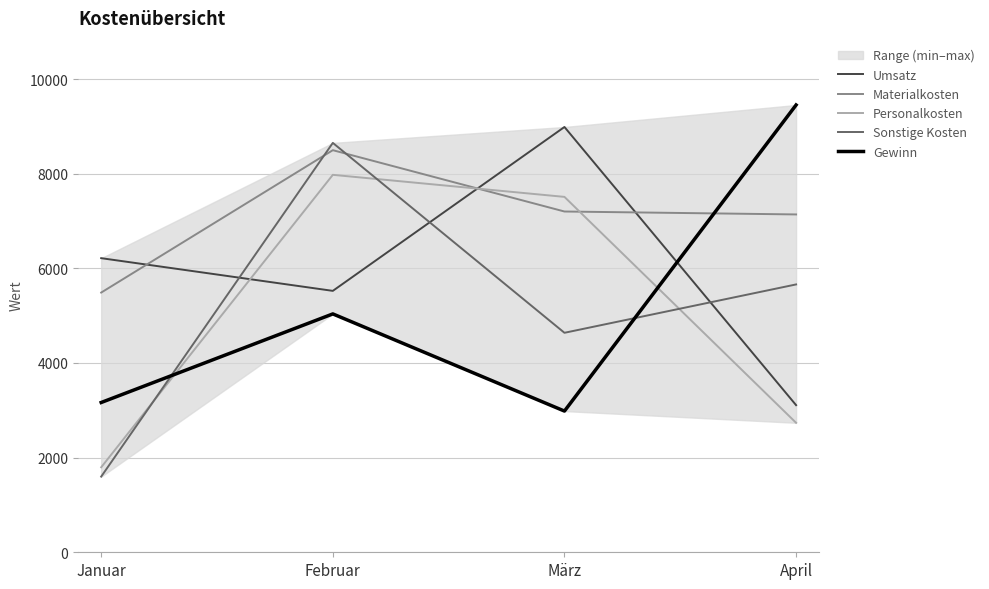

List the series in order of their peak value, highest first.

Gewinn, Umsatz, Sonstige Kosten, Materialkosten, Personalkosten